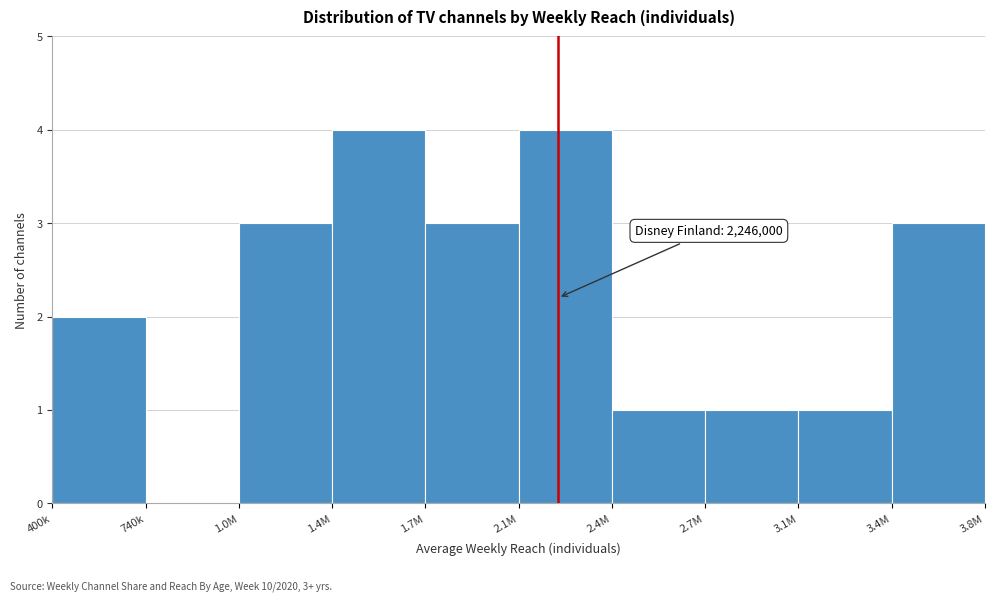

Reading left to right, transcribe all the data shown in this chart.

400k=2	740k=0	1.0M=3	1.4M=4	1.7M=3	2.1M=4	2.4M=1	2.7M=1	3.1M=1	3.4M=3